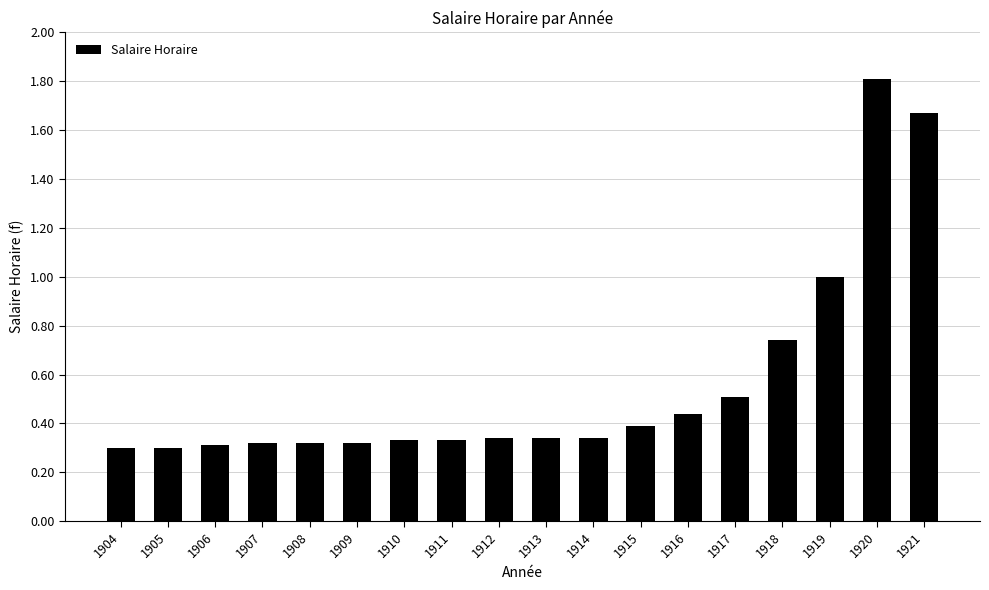

What is the change in value from 1909 to 1918?

+0.4